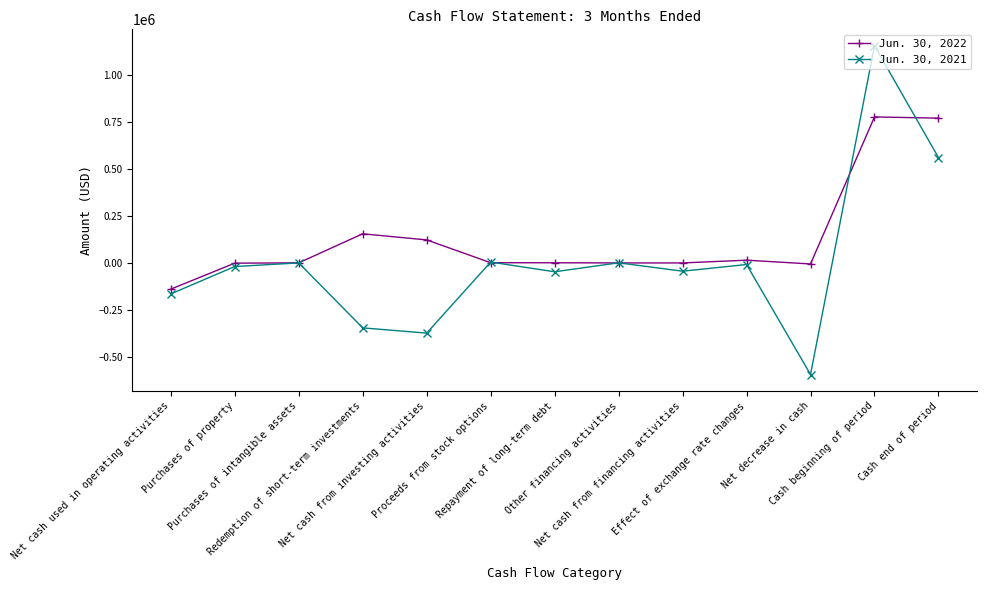

Rank the series by their maximum value, from highest to lowest.

Jun. 30, 2021, Jun. 30, 2022